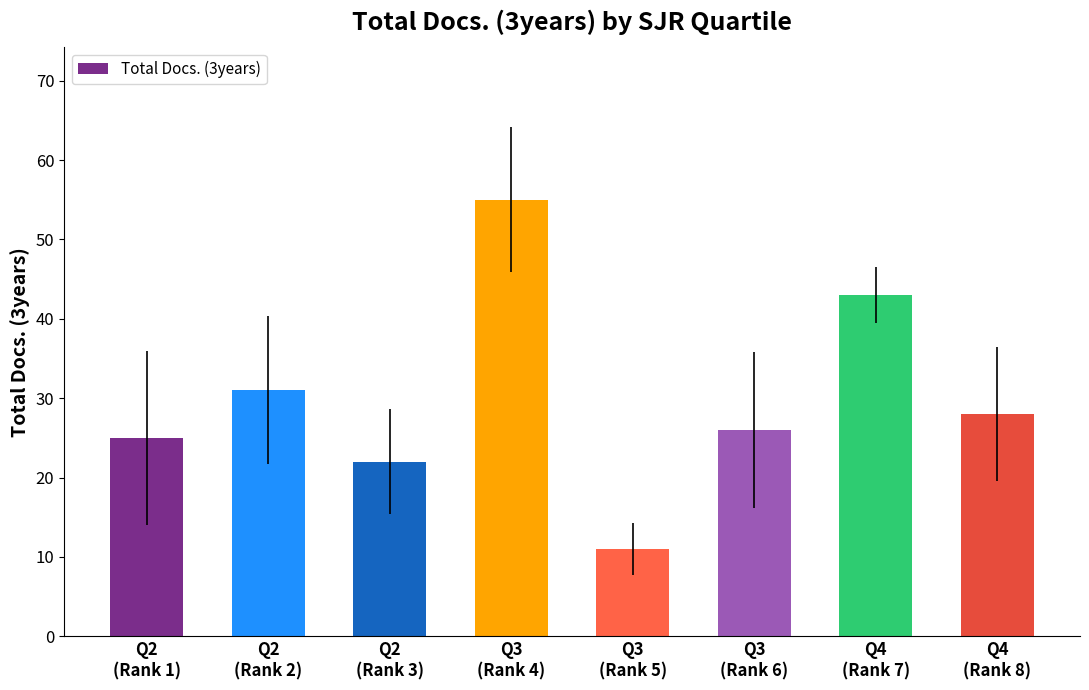

What is the average value?

30